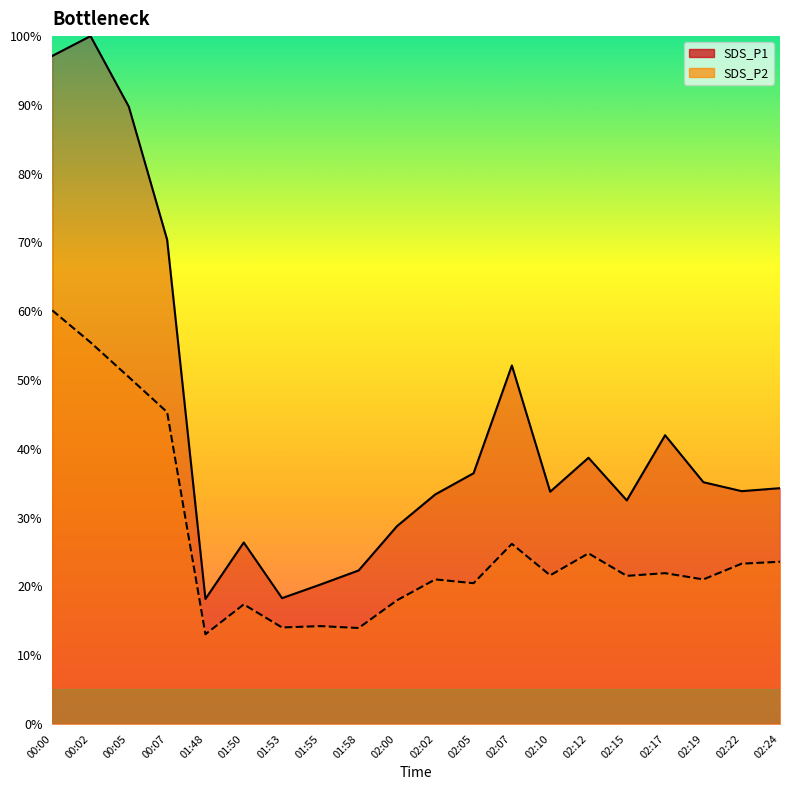

Reading left to right, what are all the values shown in this chart?

SDS_P1: 00:00=97.1	00:02=100.0	00:05=89.7	00:07=70.4	01:48=18.2	01:50=26.4	01:53=18.3	01:55=20.3	01:58=22.3	02:00=28.7	02:02=33.4	02:05=36.4	02:07=52.1	02:10=33.8	02:12=38.7	02:15=32.5	02:17=42.0	02:19=35.1	02:22=33.8	02:24=34.3
SDS_P2: 00:00=60.1	00:02=55.5	00:05=50.4	00:07=45.3	01:48=13.0	01:50=17.4	01:53=14.0	01:55=14.2	01:58=13.9	02:00=18.0	02:02=21.0	02:05=20.5	02:07=26.2	02:10=21.6	02:12=24.8	02:15=21.5	02:17=21.9	02:19=21.0	02:22=23.3	02:24=23.6